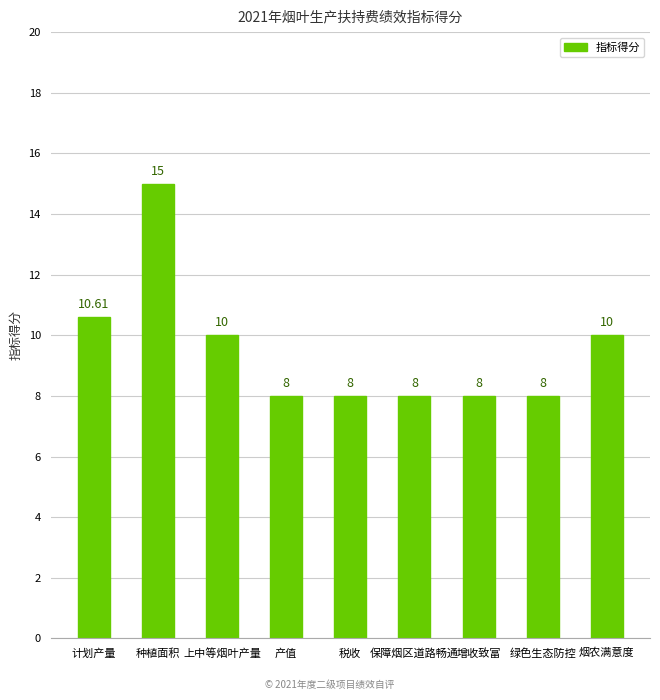

What is the label of the 8th bar from the left?

绿色生态防控